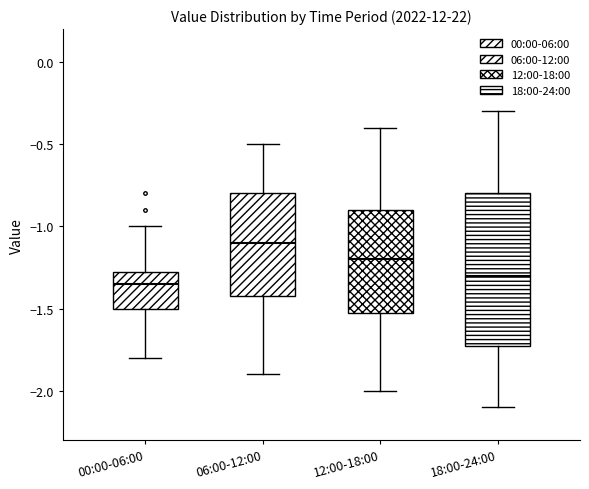

Where does the lower whisker of the box for 00:00-06:00 end on the y-axis? The values are not printed on the chart, so give them approximately, as read against the axis.

-1.80